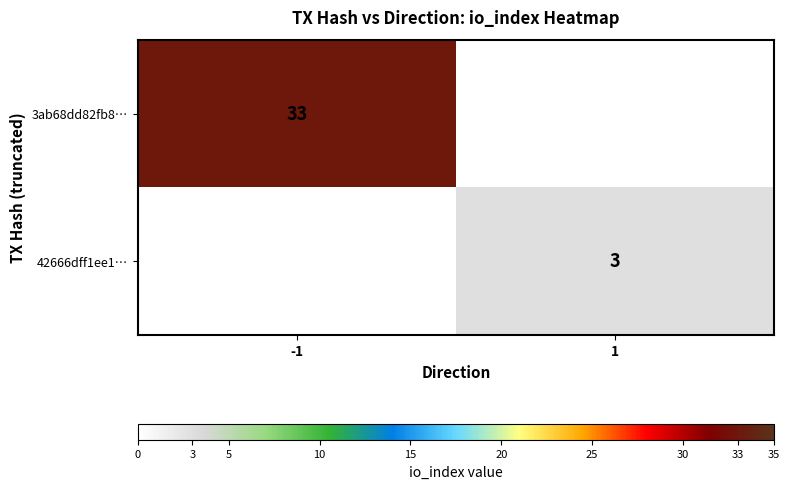

The value of 3ab68dd82fb8… at -1 is 33. True or false?

True